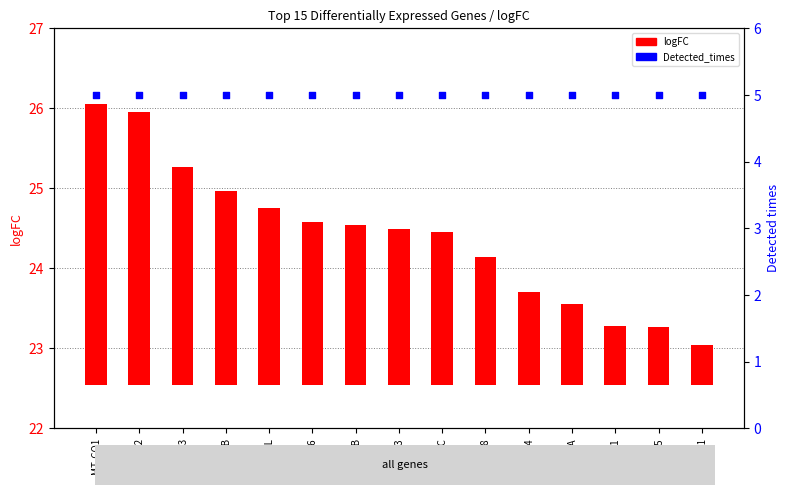

At which category is the sum across all series the highest?

MT-CO1